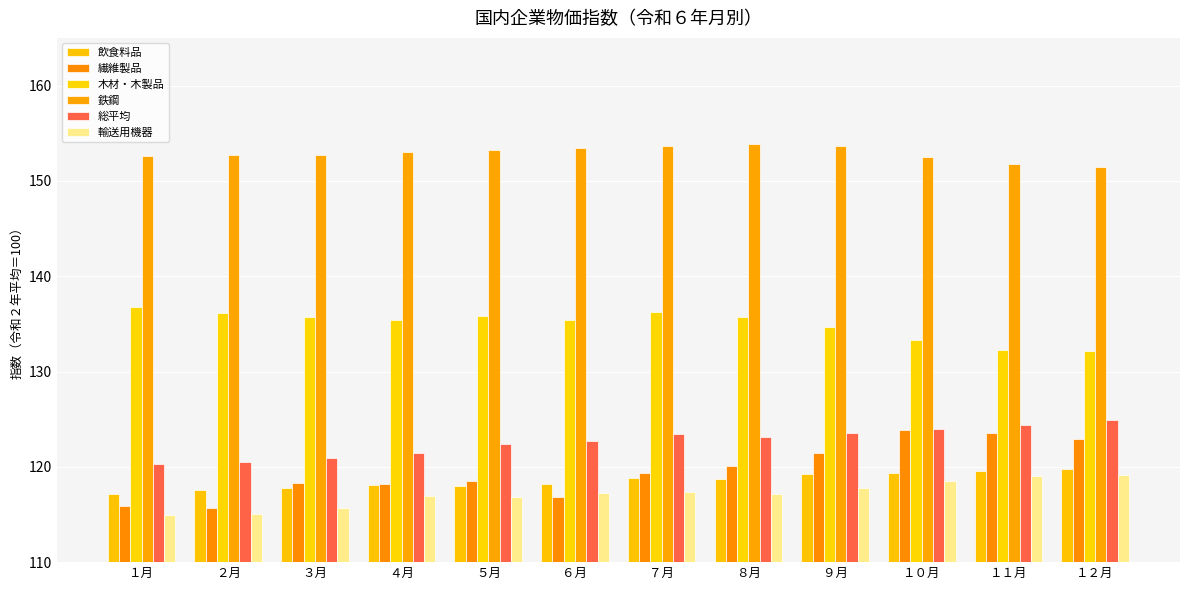

Are the bars horizontal?

No